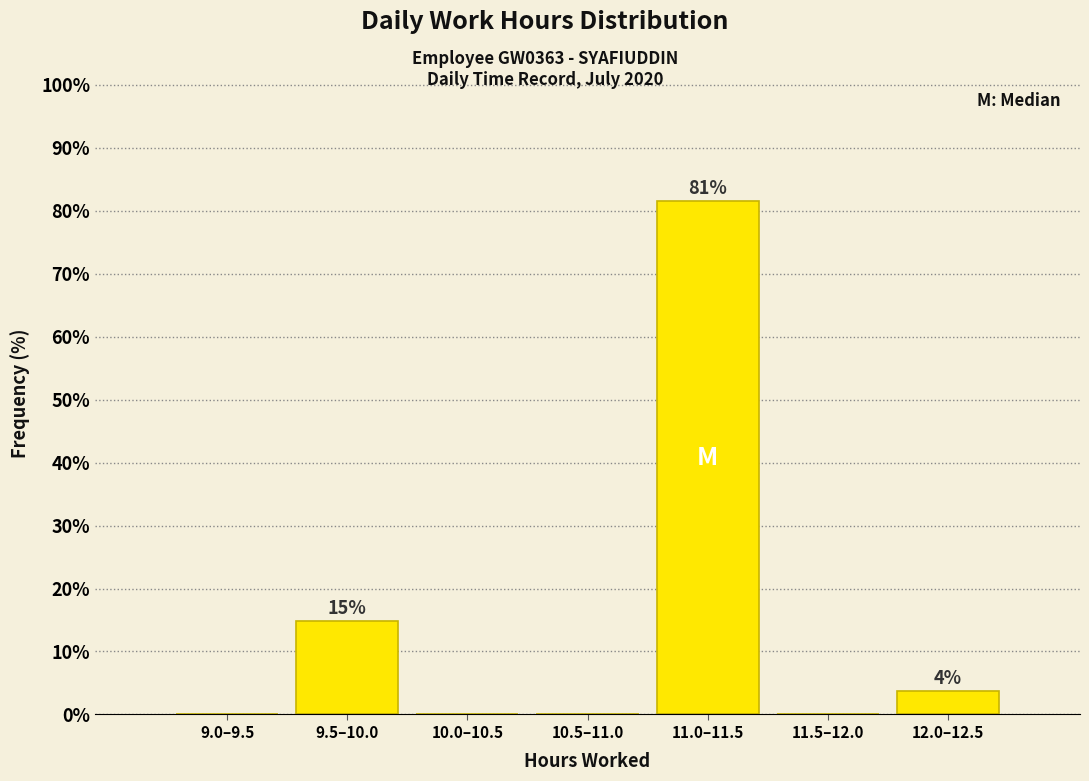

Reading left to right, transcribe all the data shown in this chart.

9.0–9.5=0.0	9.5–10.0=14.8	10.0–10.5=0.0	10.5–11.0=0.0	11.0–11.5=81.5	11.5–12.0=0.0	12.0–12.5=3.7